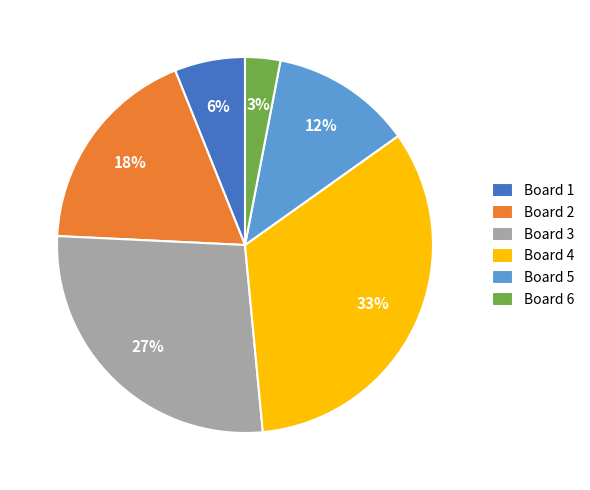

Do Board 2 and Board 4 together represent more than half of the pie?

Yes